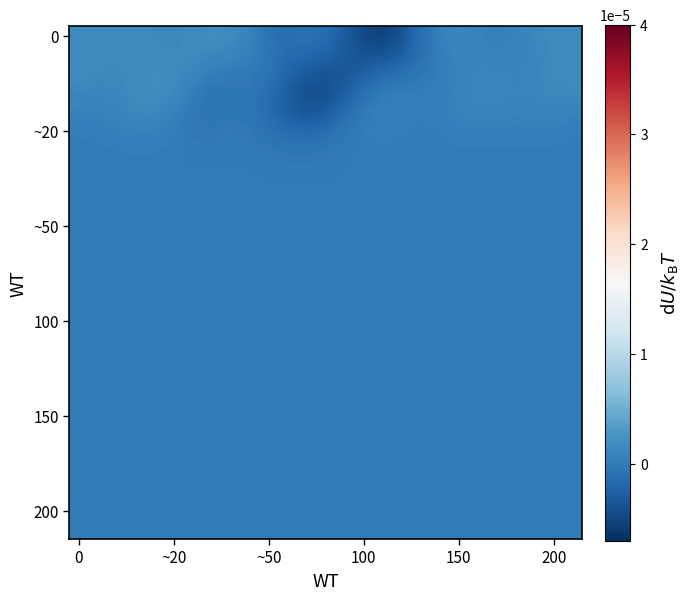

How many series are shown in this chart?

27